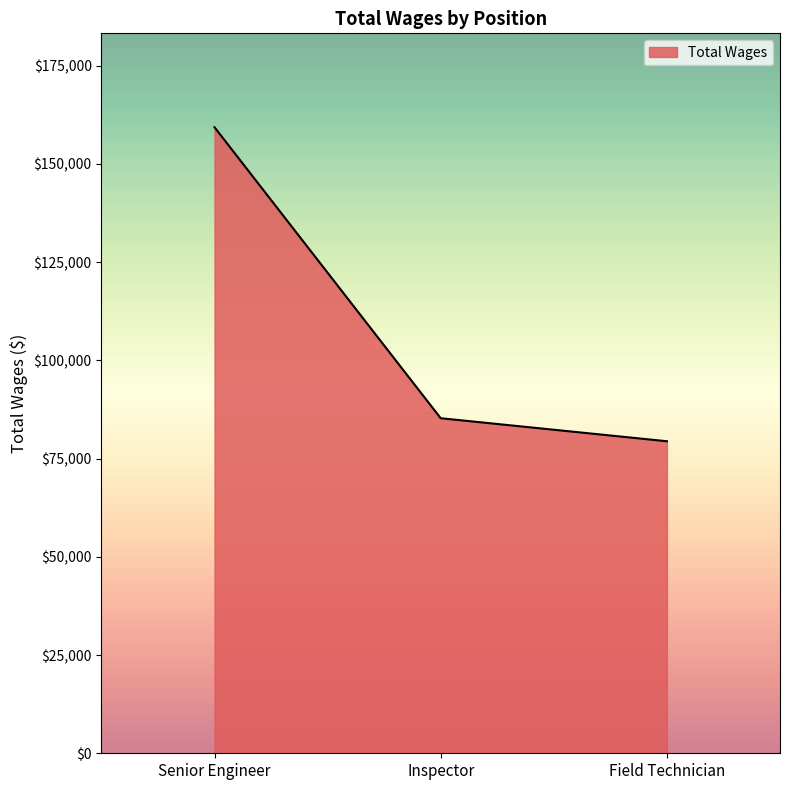

What is the sum of the values at Senior Engineer and Field Technician?

238791